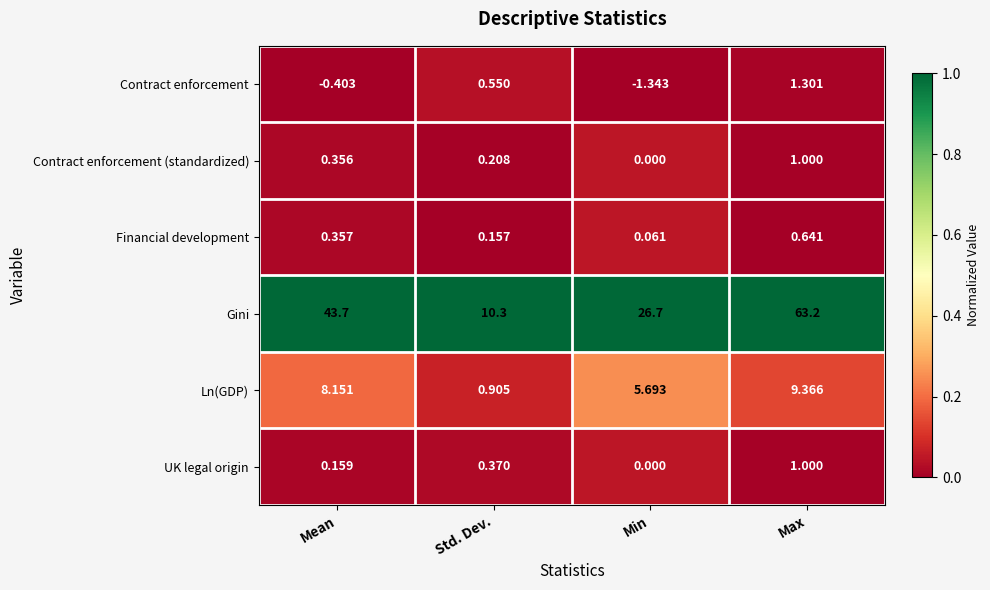

Which series changed the most between Std. Dev. and Min?

Gini